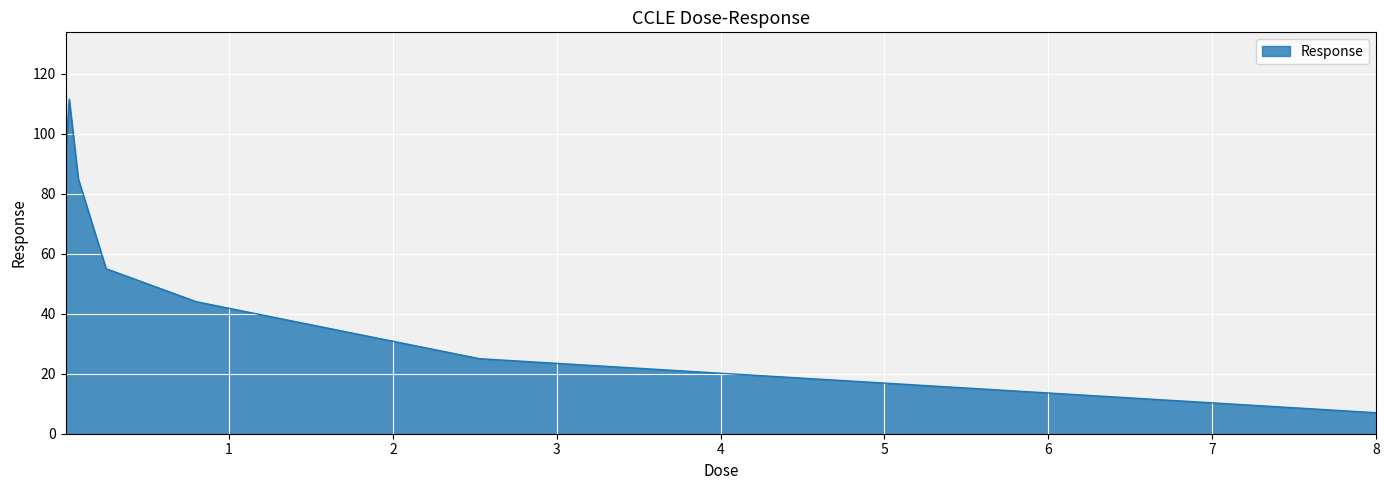

How many lines are shown in the chart?

1